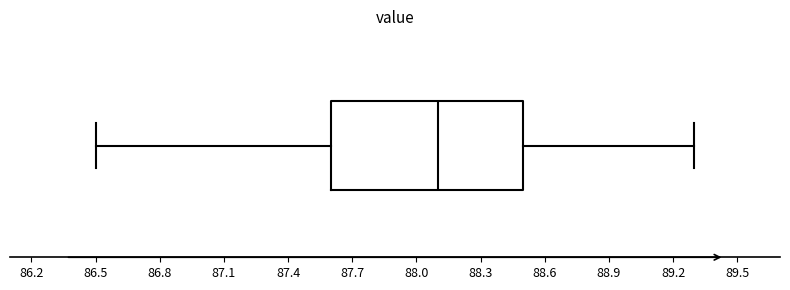

Transcribe this box plot: give where the median line is, the range the box spans, and where the two whiskers end, as read against the x-axis. The values are not printed on the chart, so give them approximately, as read against the axis.

median 88.1, box 87.6 to 88.5, whiskers 86.5 to 89.3